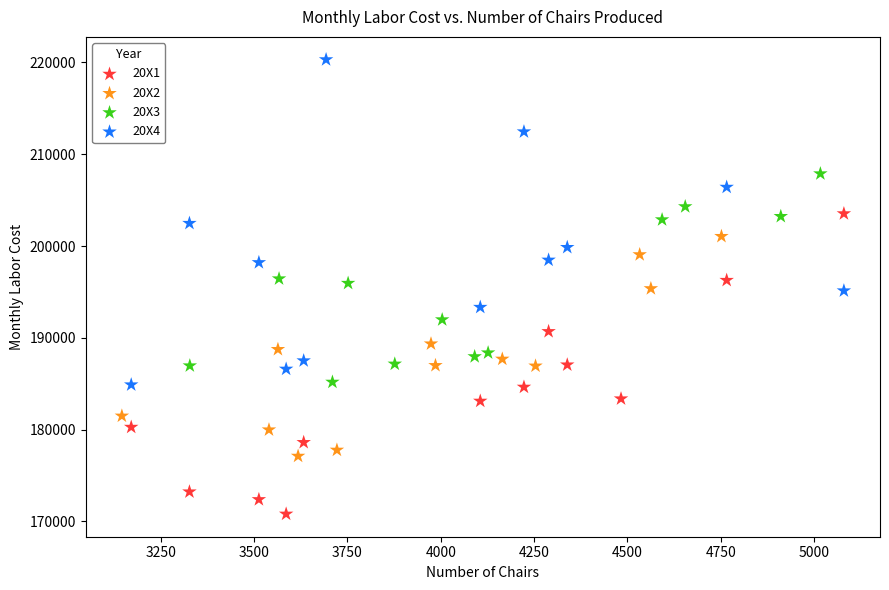

Which series reaches the minimum Y coordinate?

20X1